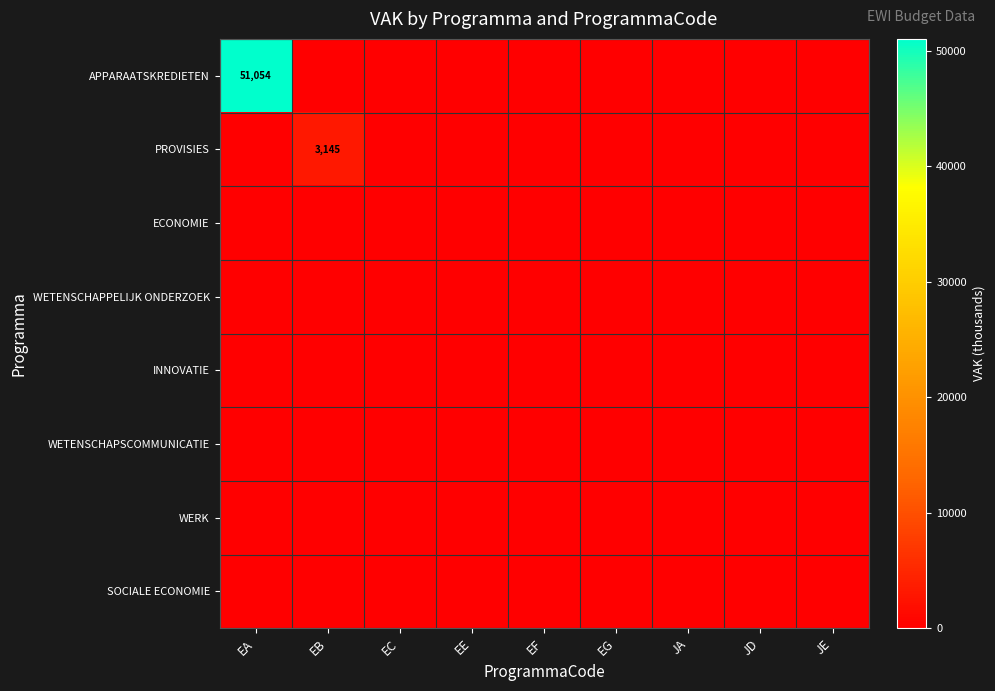

Is the value of WERK at JD greater than the value of PROVISIES at JE?

No